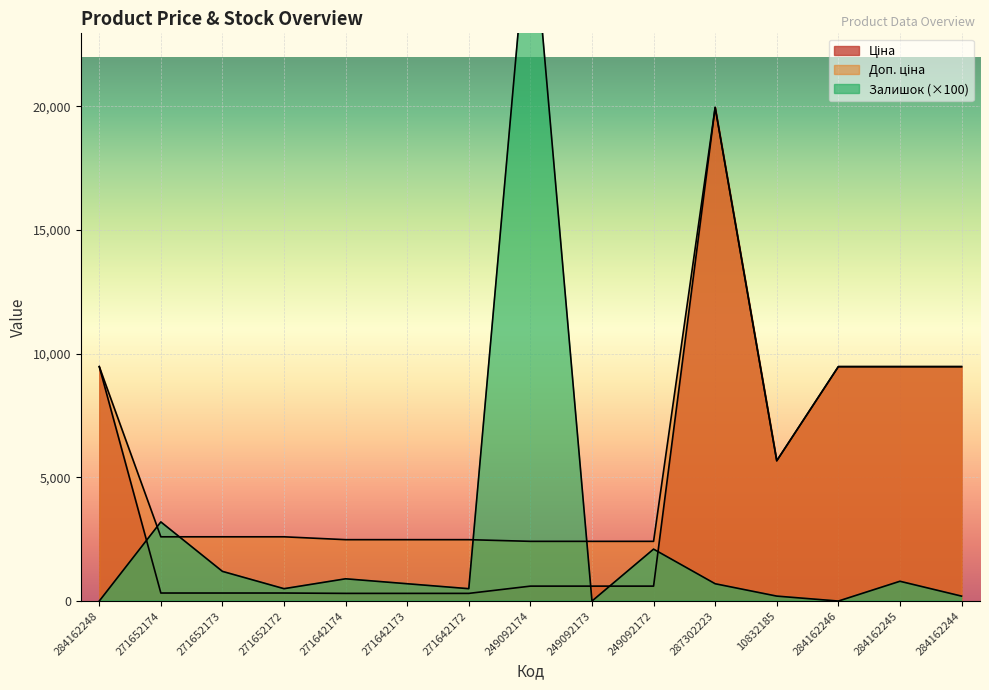

Where is the first local maximum for Доп. ціна?

287302223